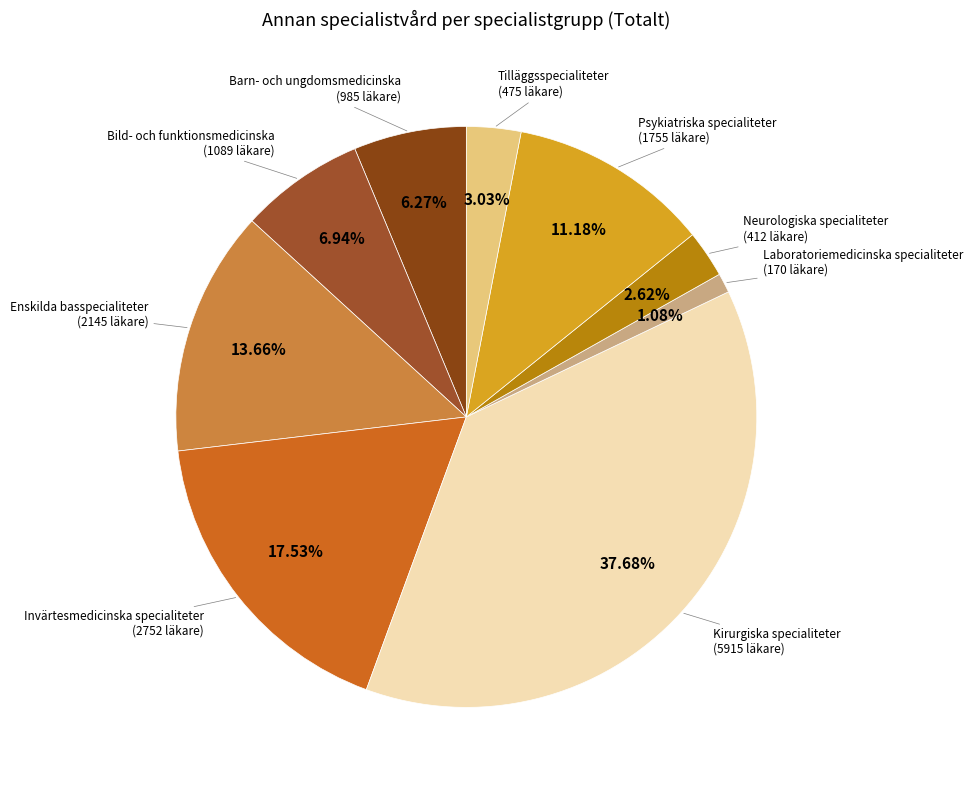

How many slices are in this pie chart?

9